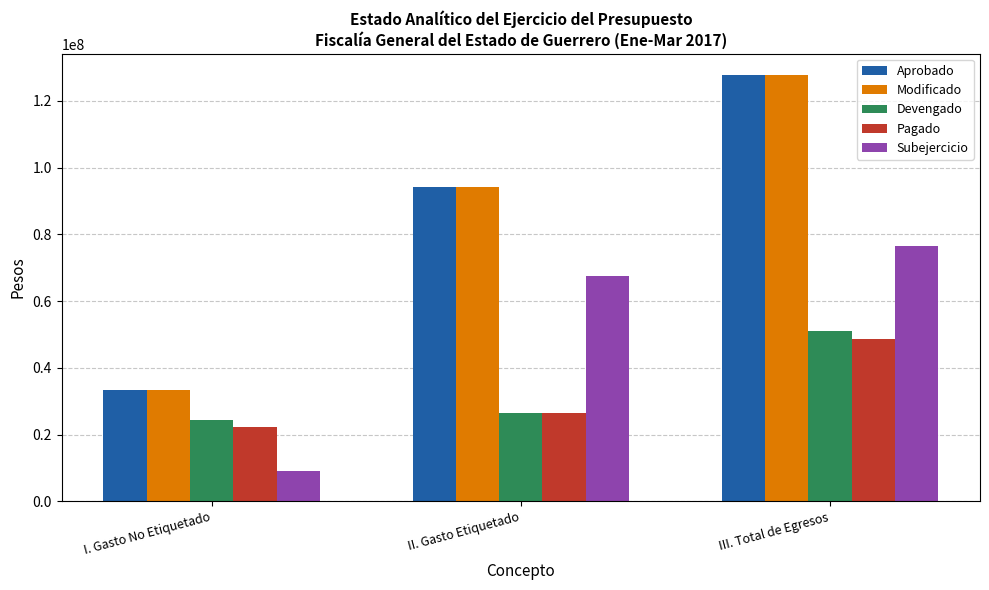

True or false: Devengado has a value of 26612657.1 at II. Gasto Etiquetado.

True